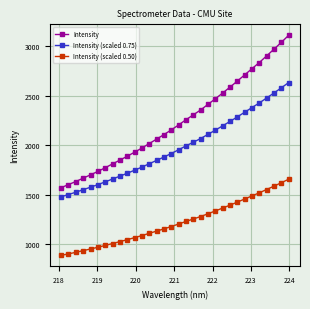

What is the maximum value shown in the chart?

3111.8